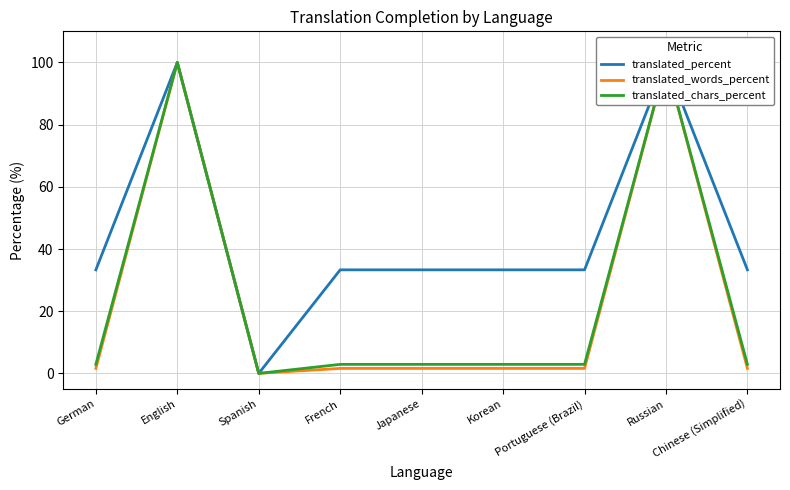

True or false: translated_percent has a value of 100.0 at English.

True